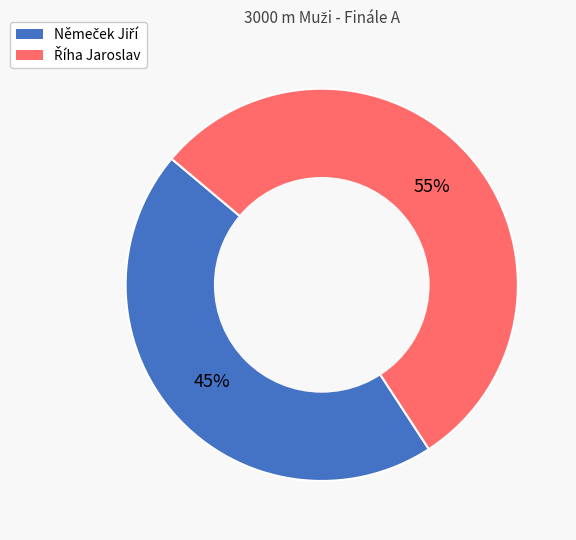

To the nearest percent, what is the average slice percentage?

50%